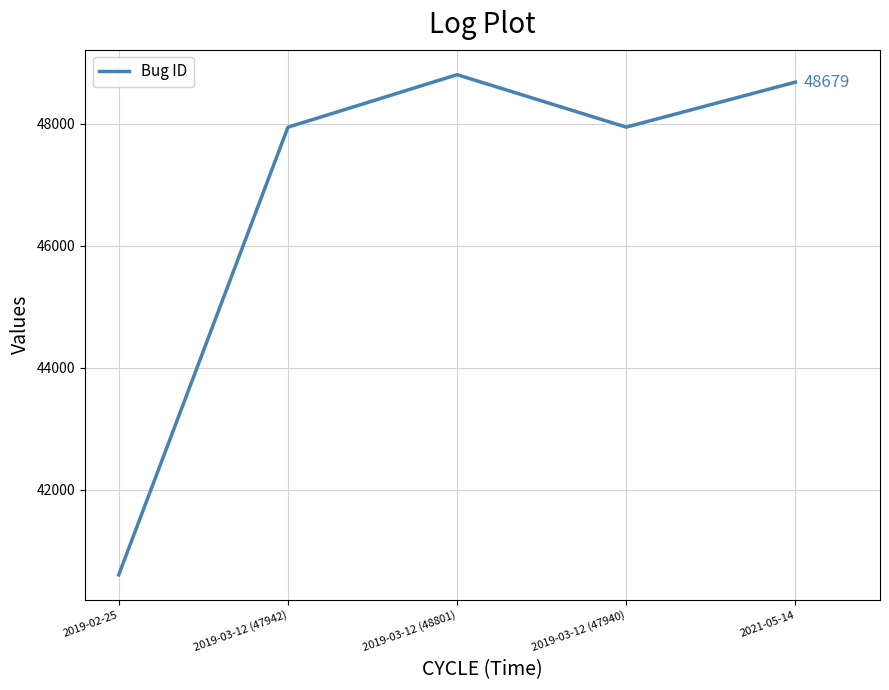

Where is the first local maximum?

2019-03-12 (48801)